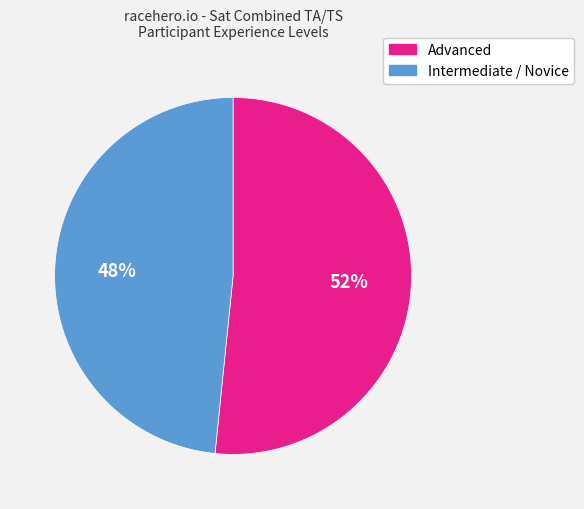

To the nearest percent, what is the combined percentage of Intermediate / Novice and Advanced?

100%